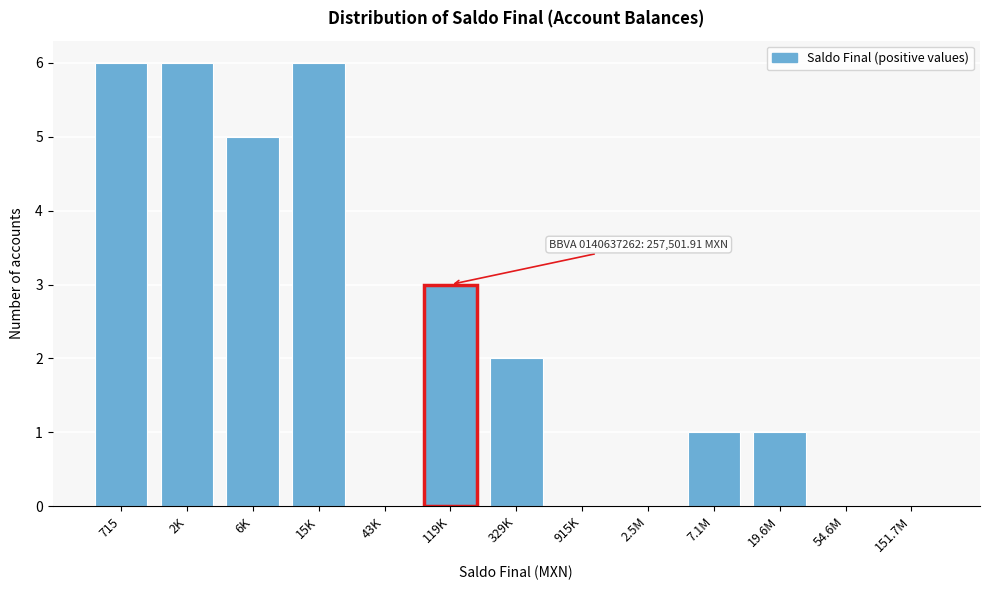

Reading left to right, transcribe all the data shown in this chart.

715=6	2K=6	6K=5	15K=6	43K=0	119K=3	329K=2	915K=0	2.5M=0	7.1M=1	19.6M=1	54.6M=0	151.7M=0